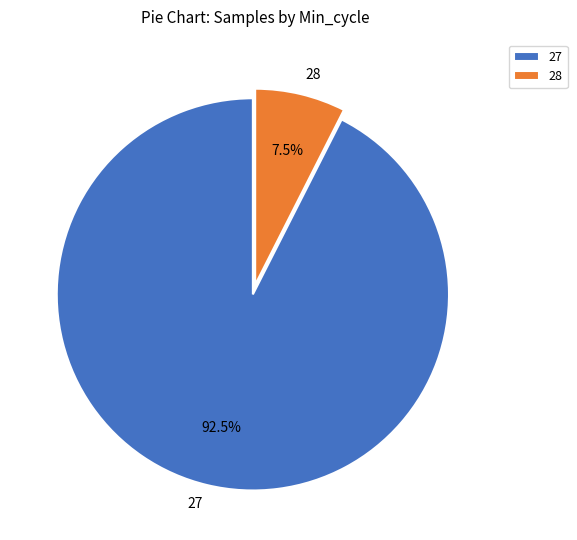

Does any single category account for the majority?

Yes